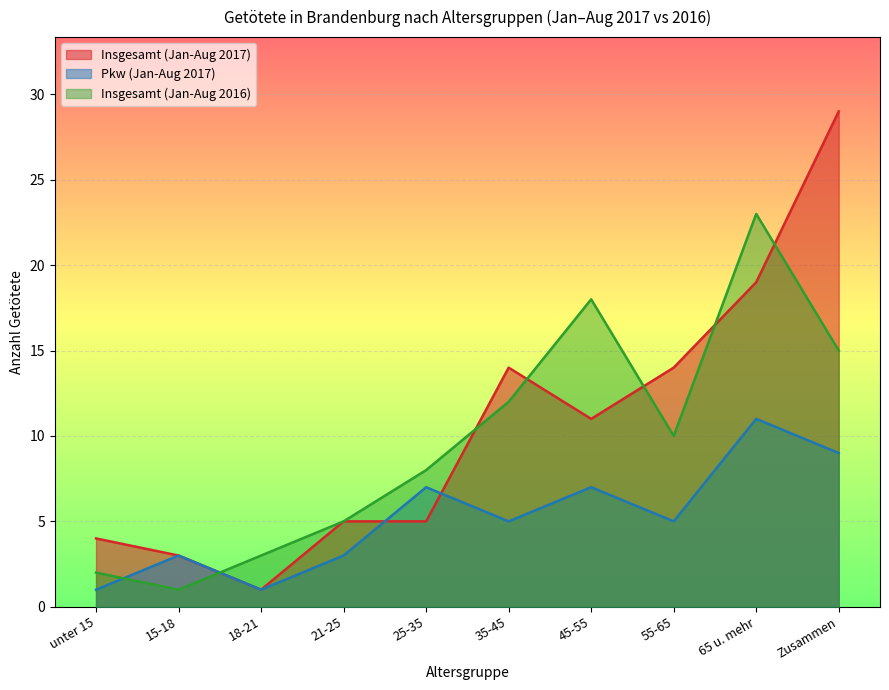

In Pkw (Jan-Aug 2017), how many points are lower than both neighbors (excluding endpoints)?

3